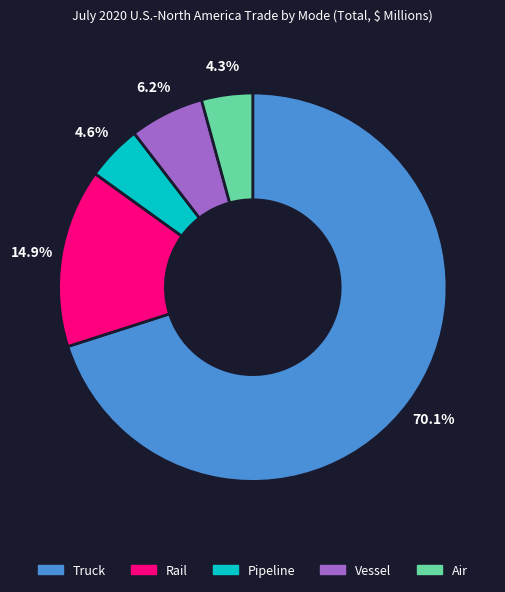

Which slice is the largest?

Truck